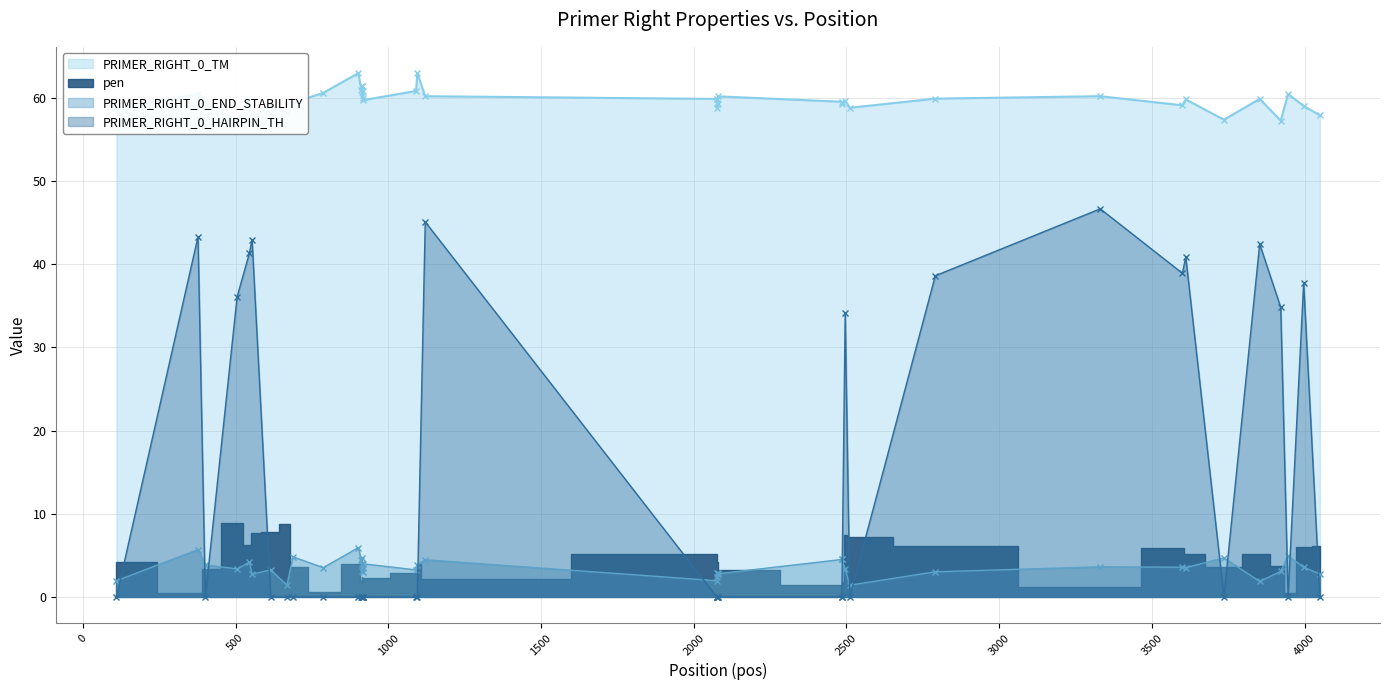

What is the value of the PRIMER_RIGHT_0_END_STABILITY point at the 39th from the left?

3.6